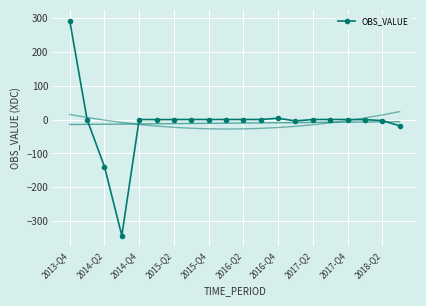

Where does the data first go above 0?

2013-Q4